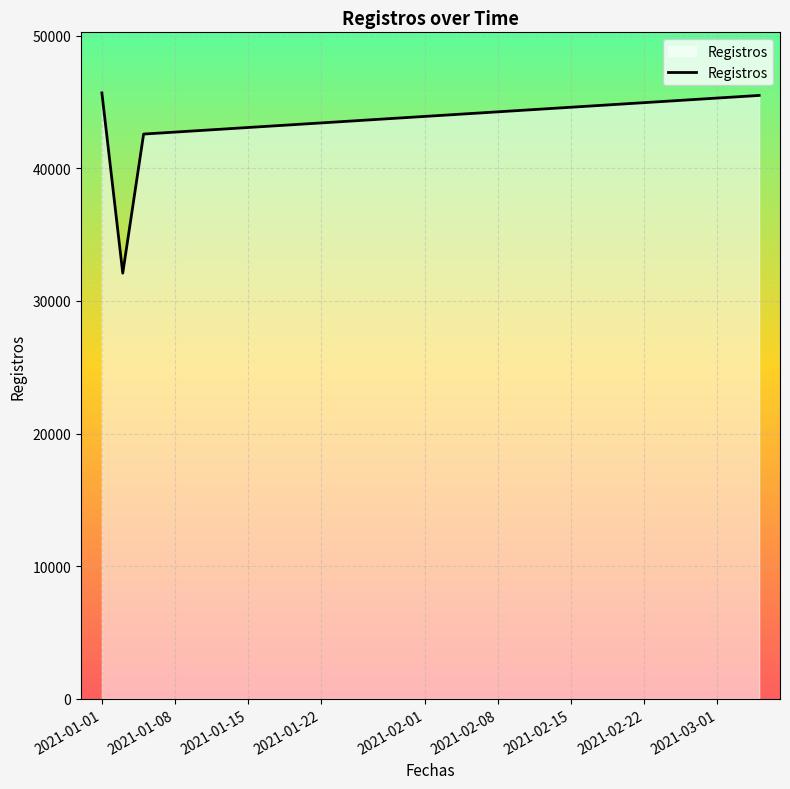

How many interior local valleys (lower than both neighbors) does the data have?

1